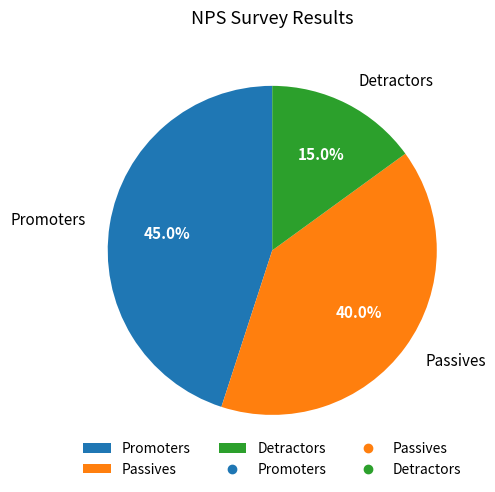

Which category has the biggest portion of the pie?

Promoters